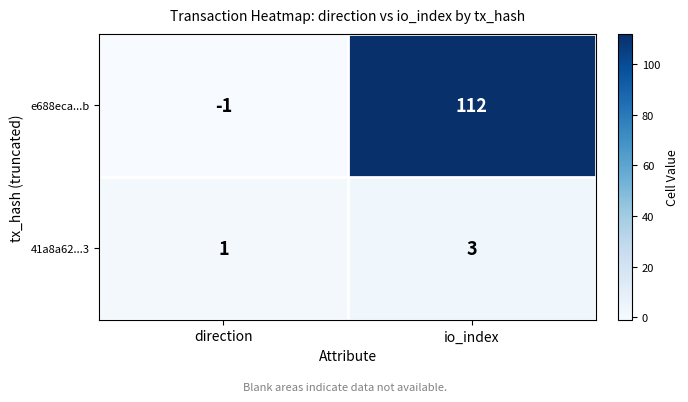

What is the maximum value shown in the chart?

112